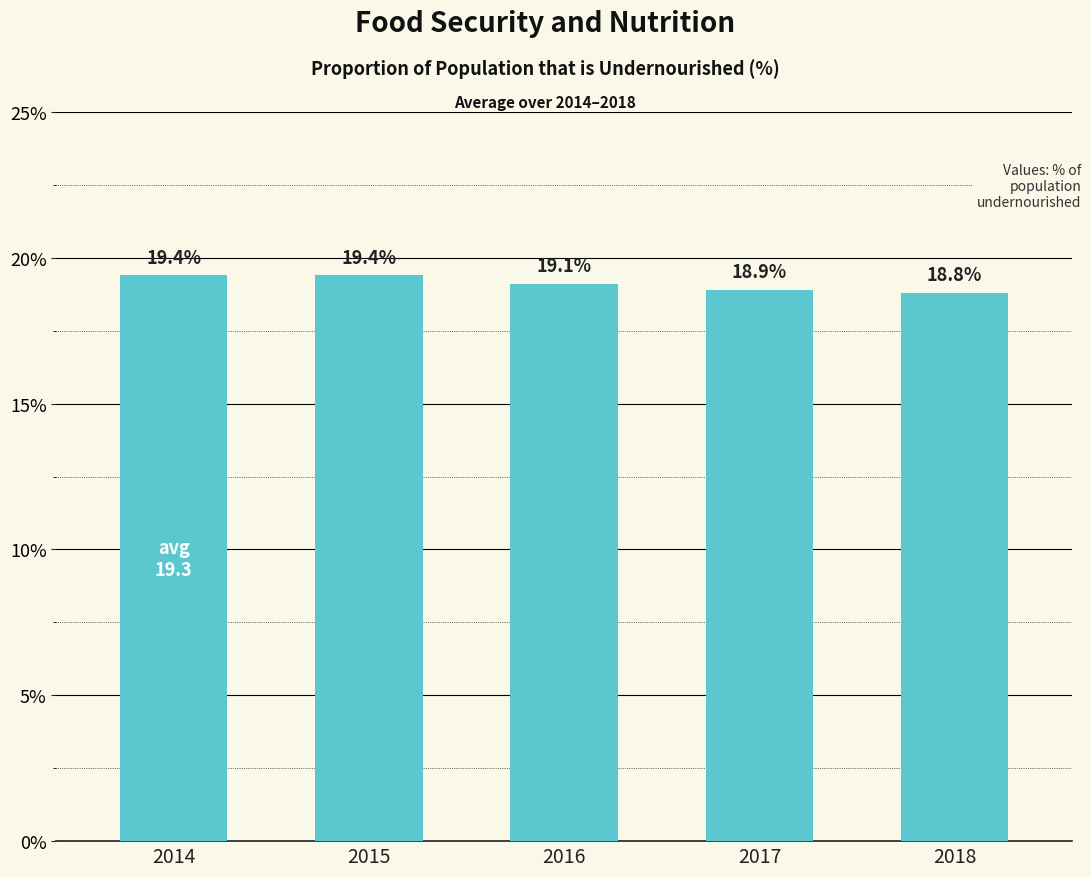

Between 2014 and 2017, which is larger?

2014